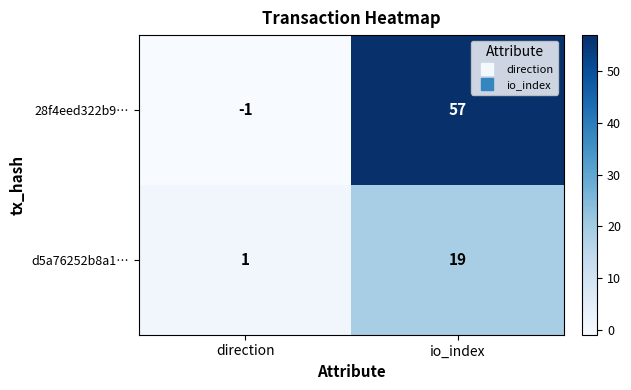

Reading left to right, what are all the values shown in this chart?

28f4eed322b9…: direction=-1	io_index=57
d5a76252b8a1…: direction=1	io_index=19